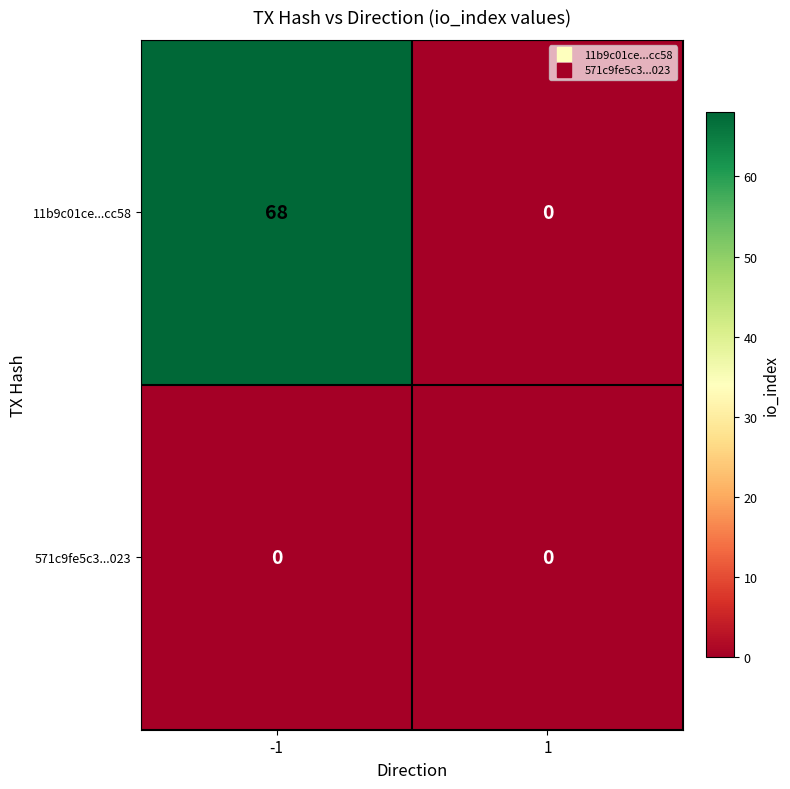

What is the maximum value for 11b9c01ce...cc58?

68